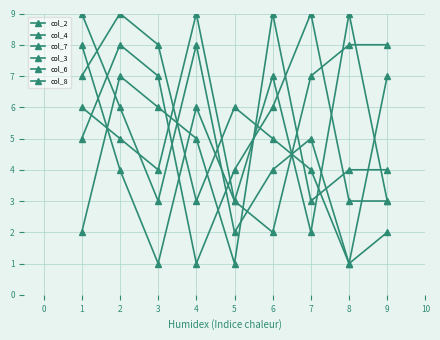

Is this an area chart (filled region under the line)?

No